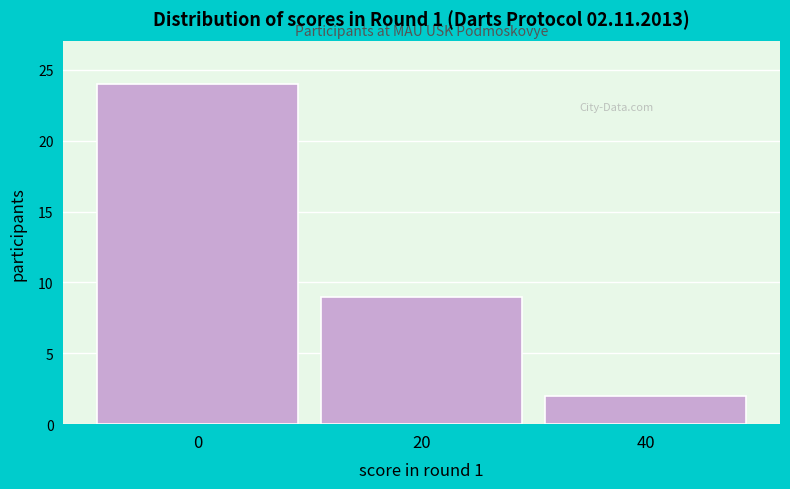

Reading left to right, what are all the values shown in this chart?

0=24	20=9	40=2